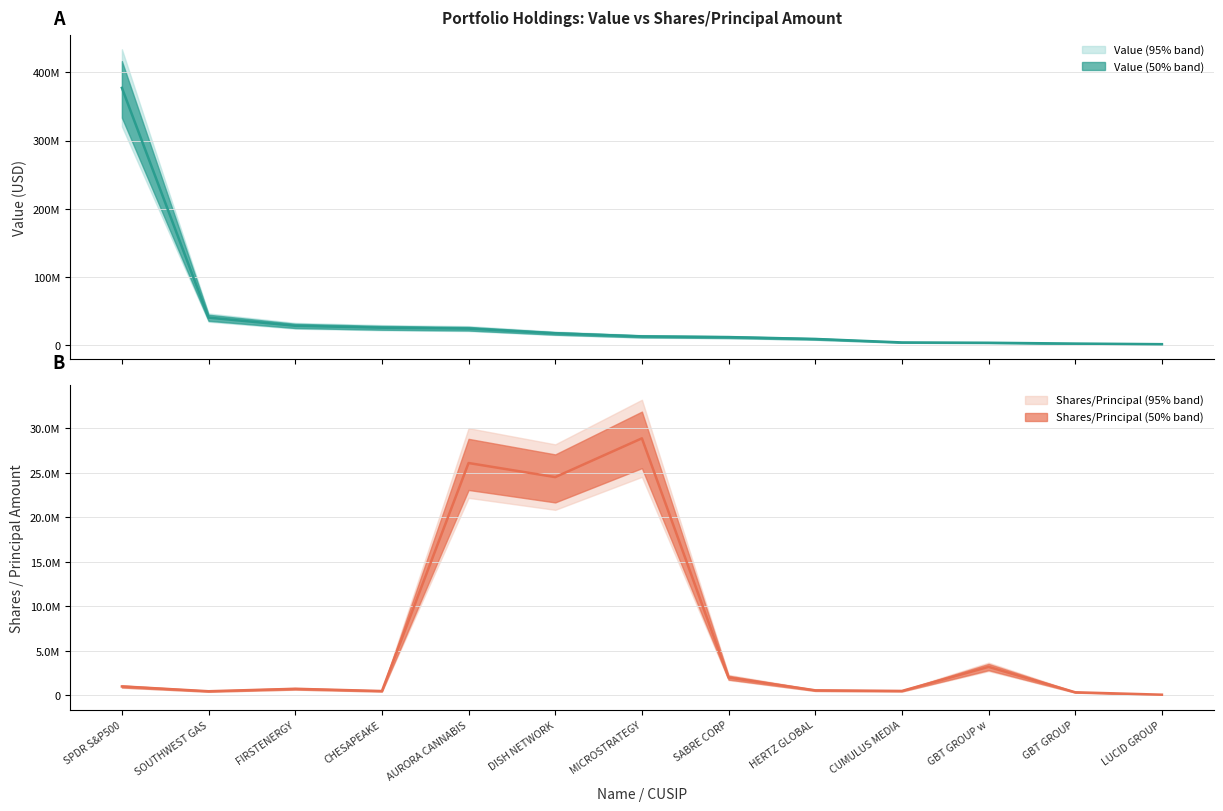

What is the sum of all Value (estimate) values?

556630000